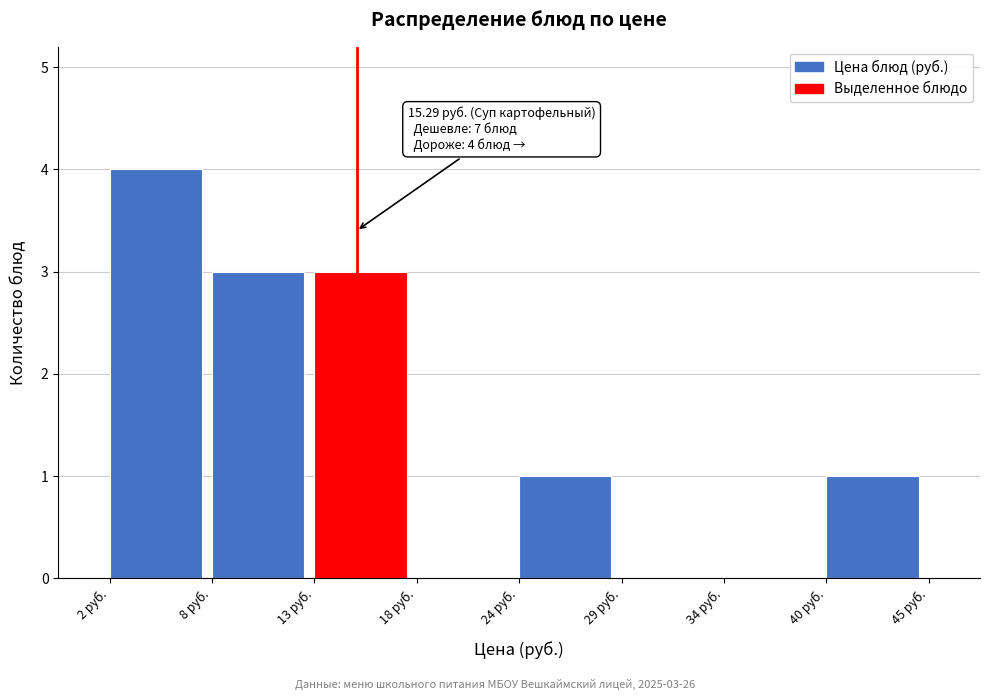

Reading left to right, what are all the values shown in this chart?

2 руб.=4	8 руб.=3	13 руб.=3	18 руб.=0	24 руб.=1	29 руб.=0	34 руб.=0	40 руб.=1